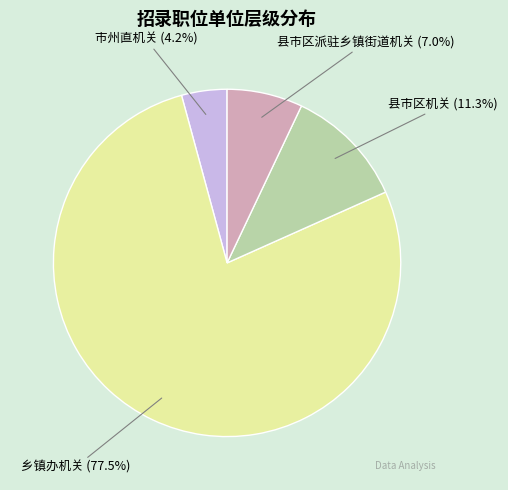

Which slice is the largest?

乡镇办机关